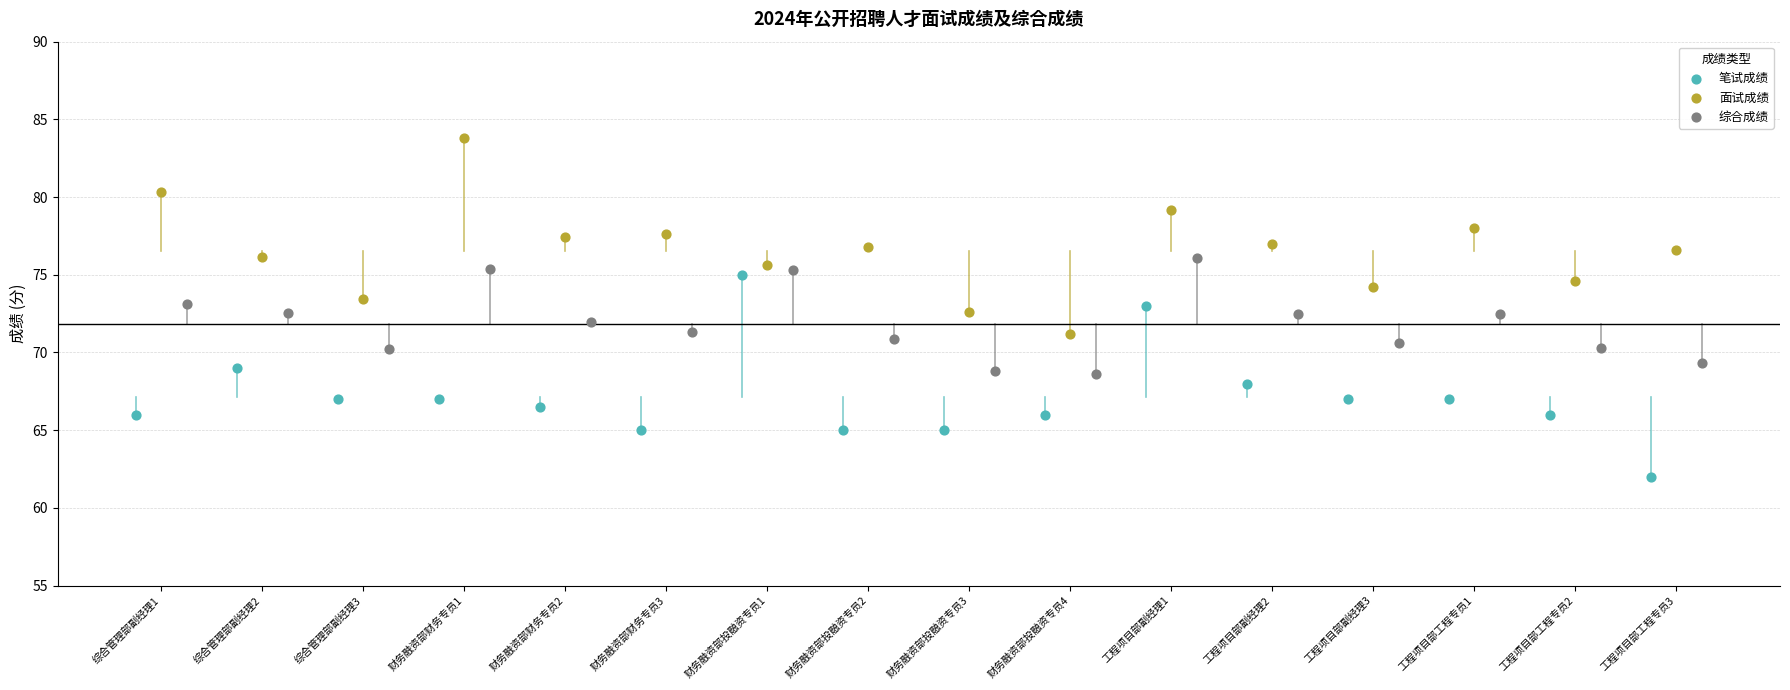

Which series contains the lowest Y value?

笔试成绩